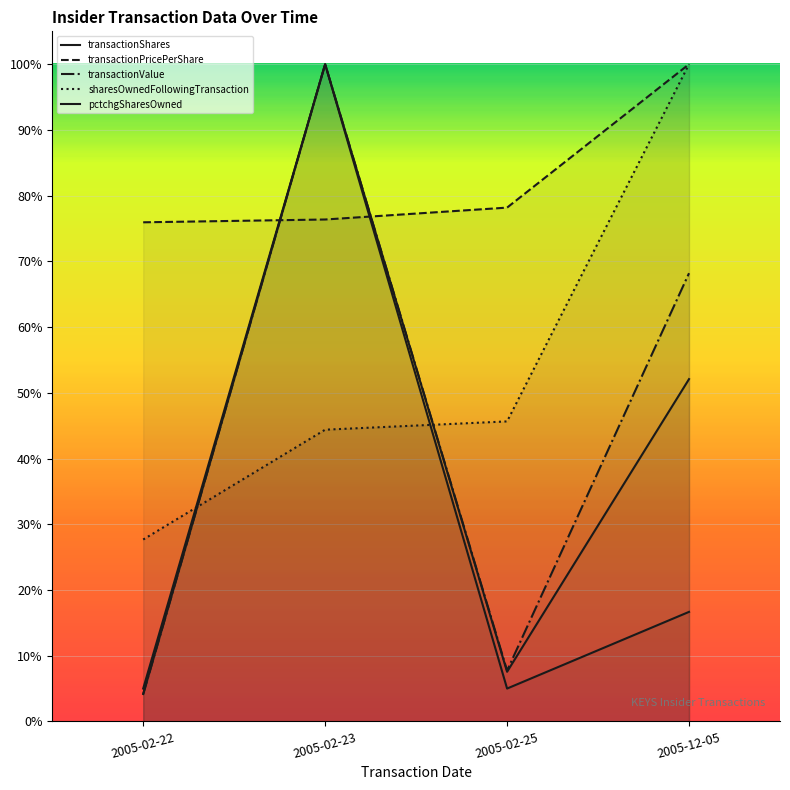

What position from the left is 2005-12-05?

4